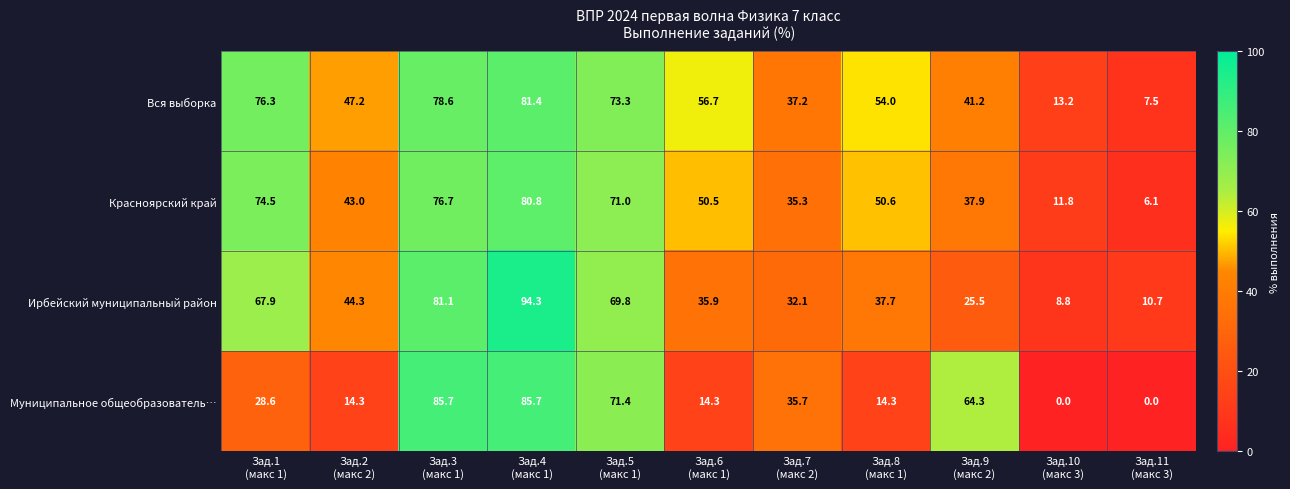

List the series in order of their peak value, highest first.

Ирбейский муниципальный район, Муниципальное общеобразователь…, Вся выборка, Красноярский край